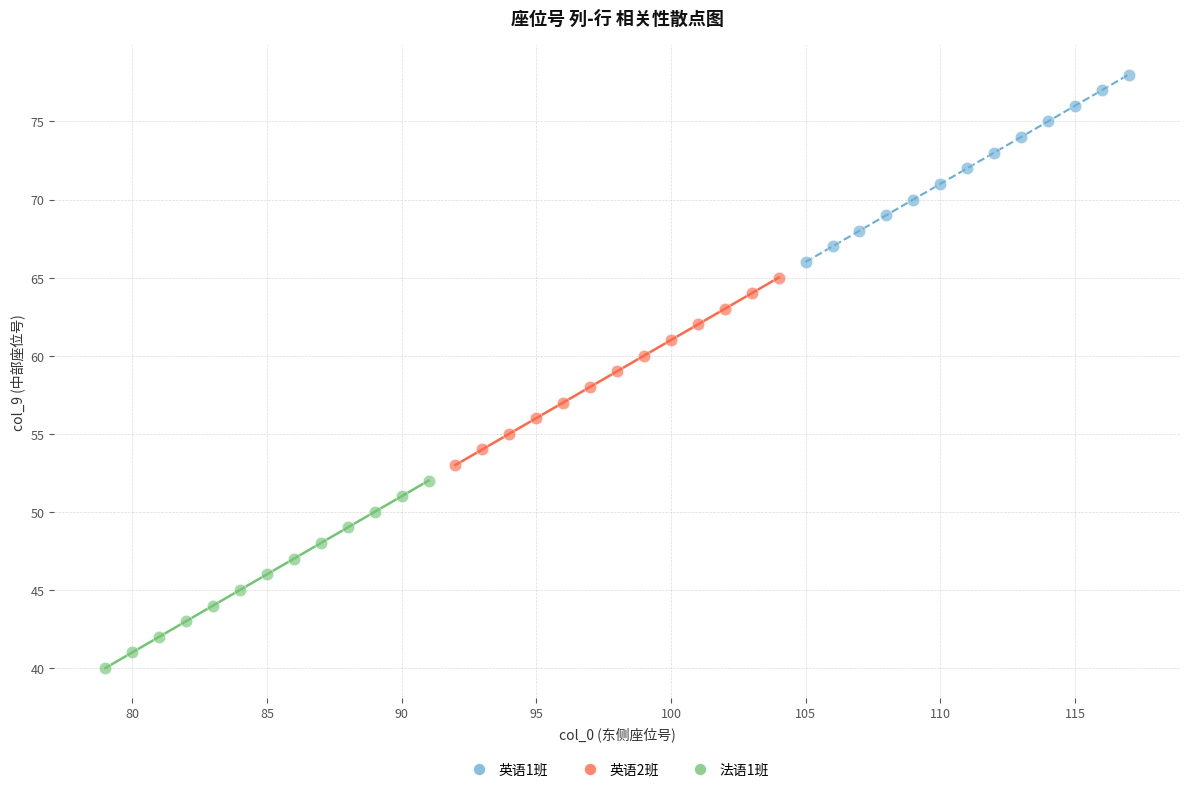

Which series reaches the maximum Y coordinate?

英语1班